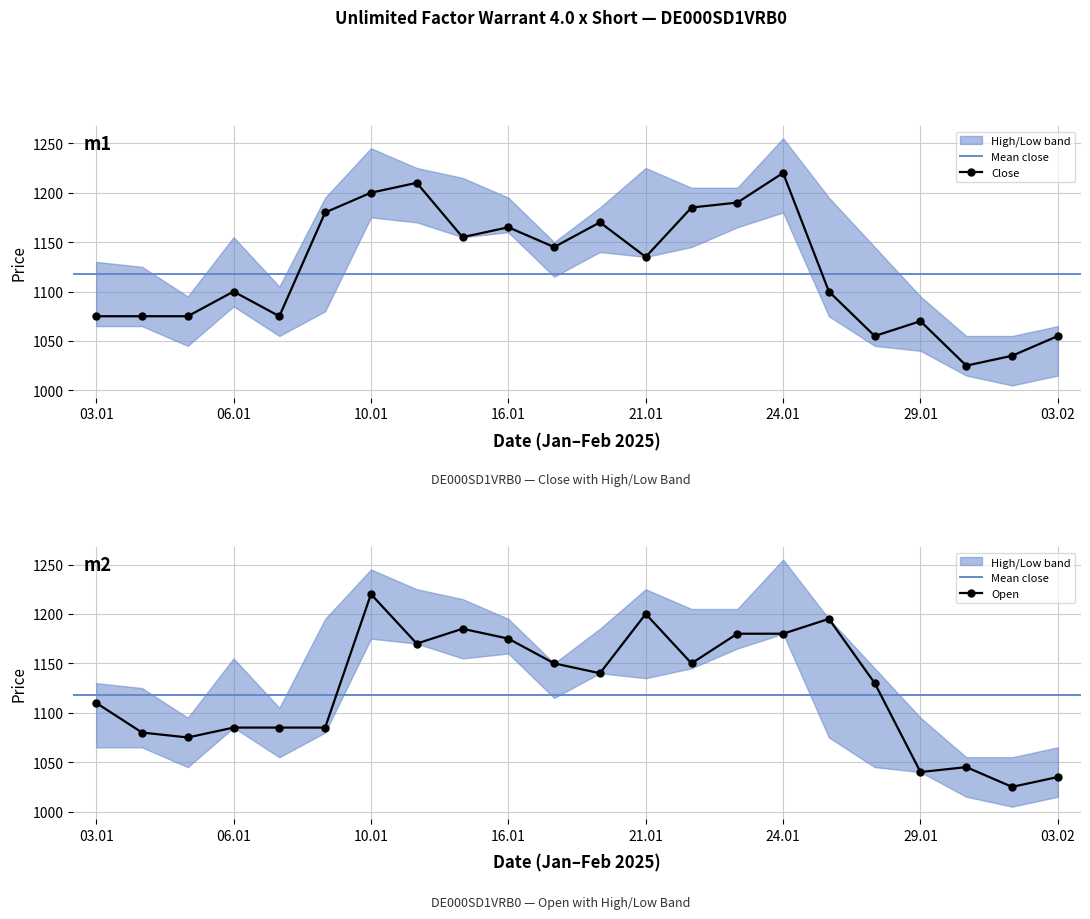

The Close series shows 405 at 03.02. True or false?

False